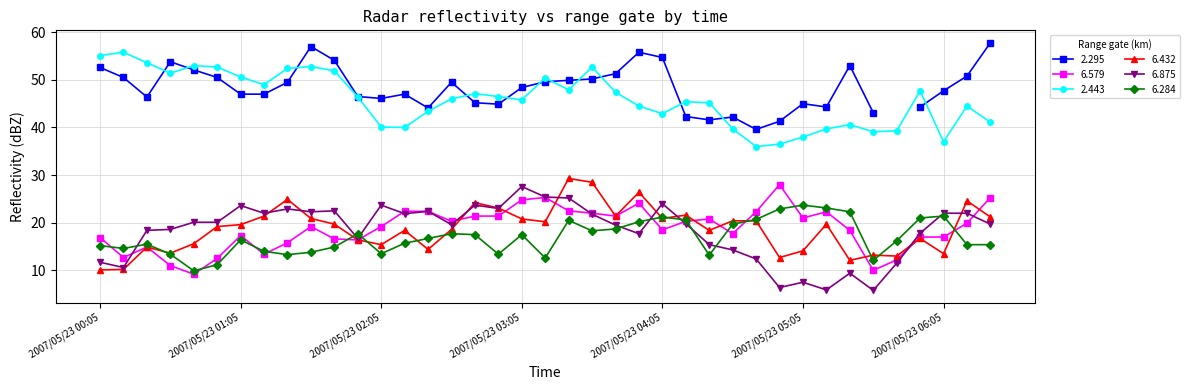

Which series has the widest spread of values?

  6.875